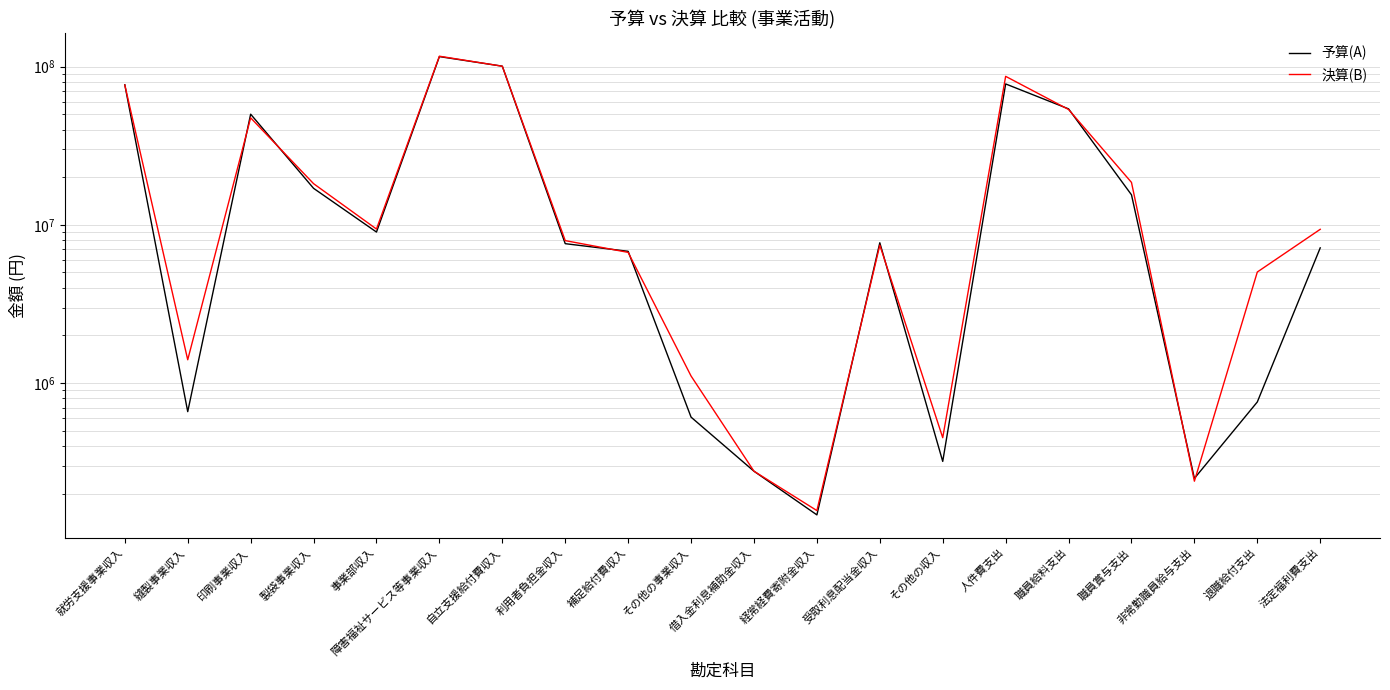

What position from the left is 非常勤職員給与支出?

18